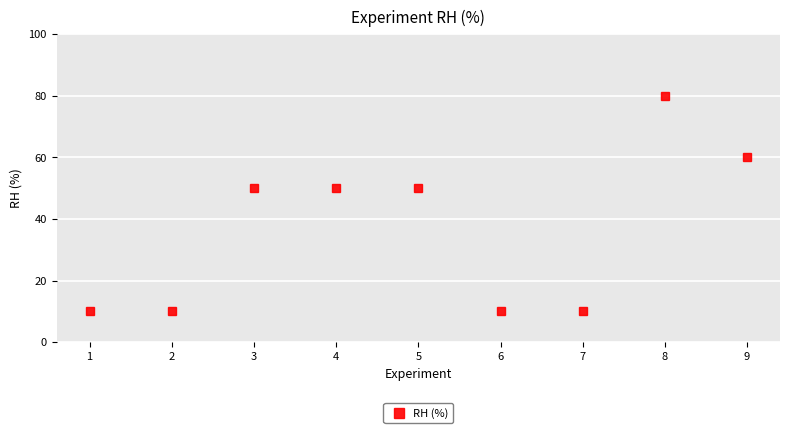

What is the smallest value displayed?

10